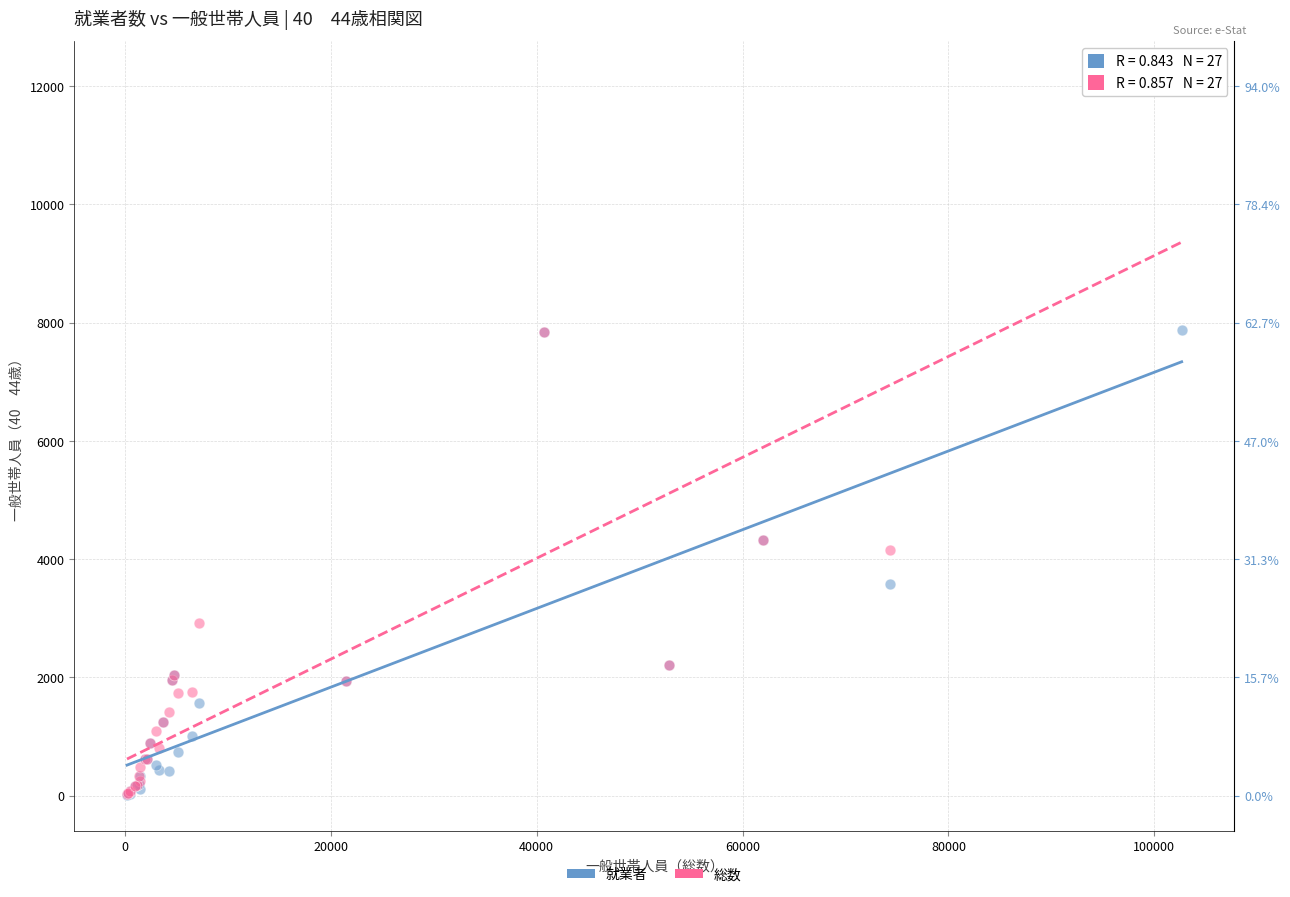

In the 就業者 series, what Y value is closest to 3940?

3583